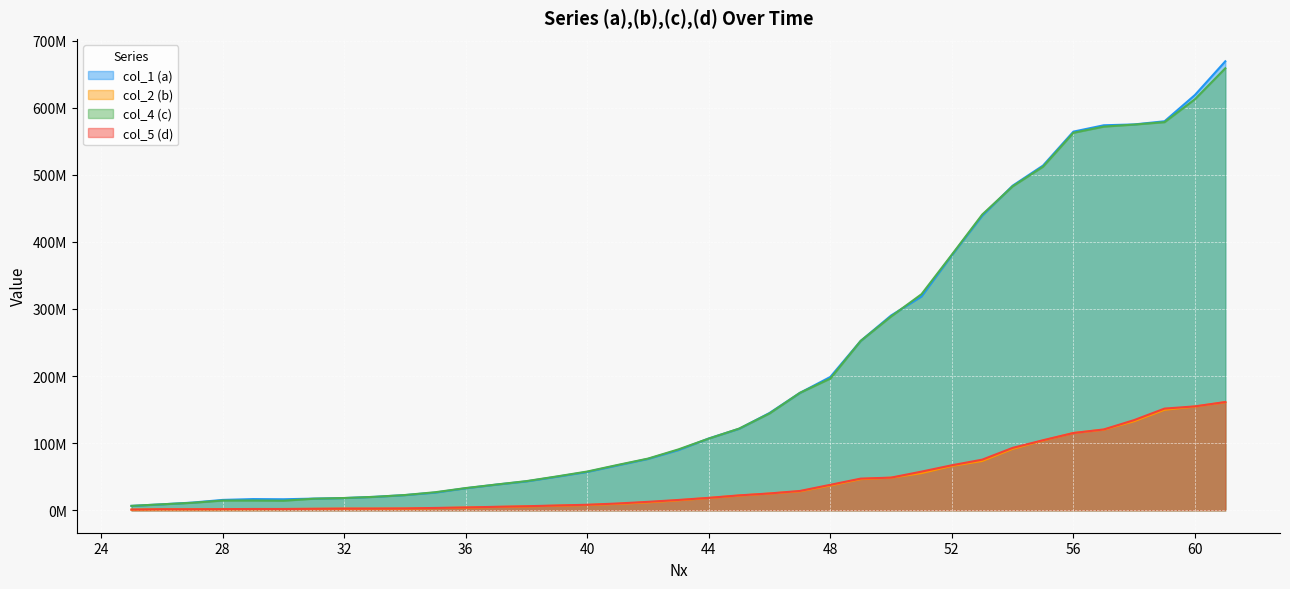

Which series has the largest range (max minus min)?

col_1 (a)